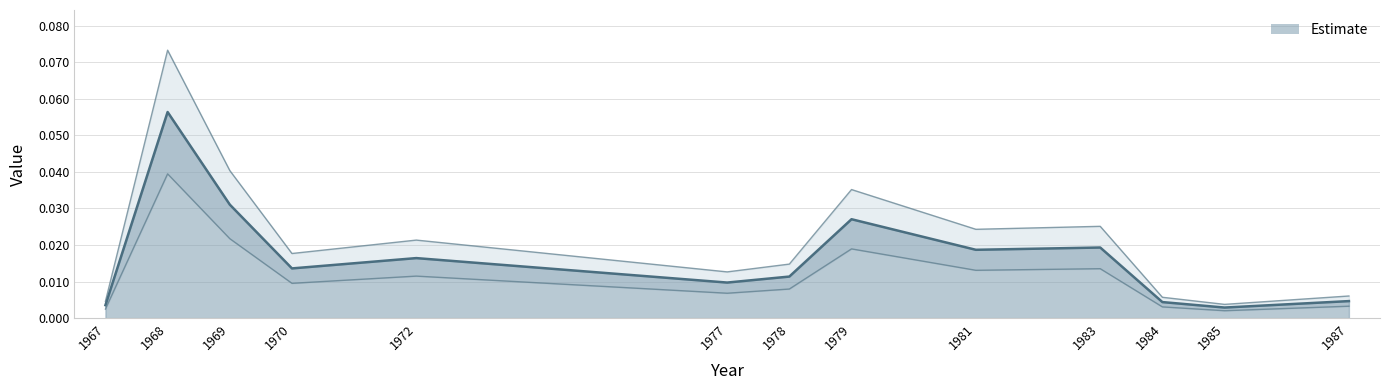

Reading left to right, list all the values displayed in this chart.

1967=0.0	1968=0.1	1969=0.0	1970=0.0	1972=0.0	1977=0.0	1978=0.0	1979=0.0	1981=0.0	1983=0.0	1984=0.0	1985=0.0	1987=0.0